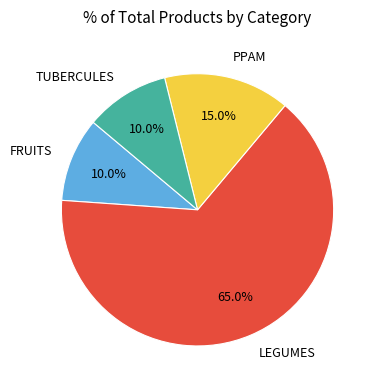

Which slice is the largest?

LEGUMES